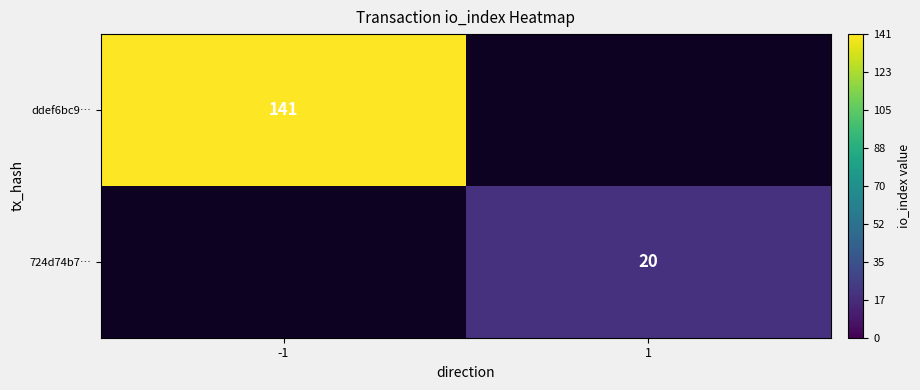

The value of ddef6bc9… at -1 is 141. True or false?

True